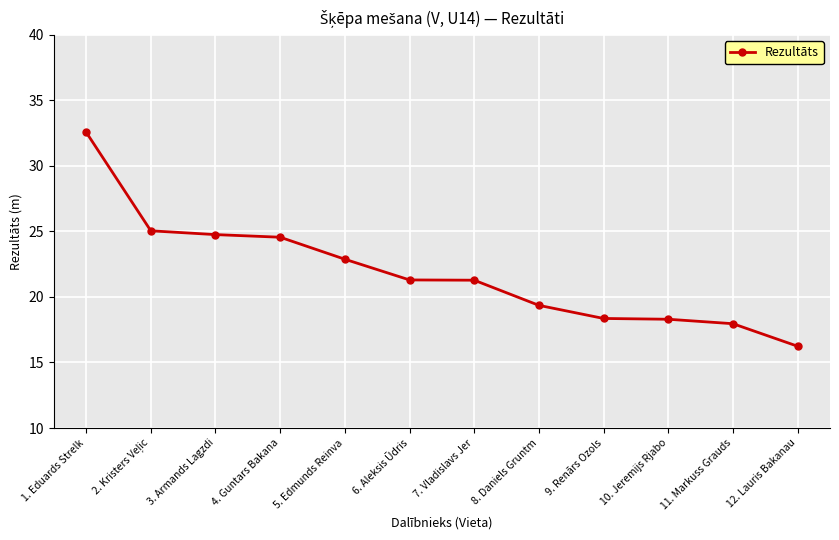

Which category has the lowest value across all series?

12. Lauris Bakanau